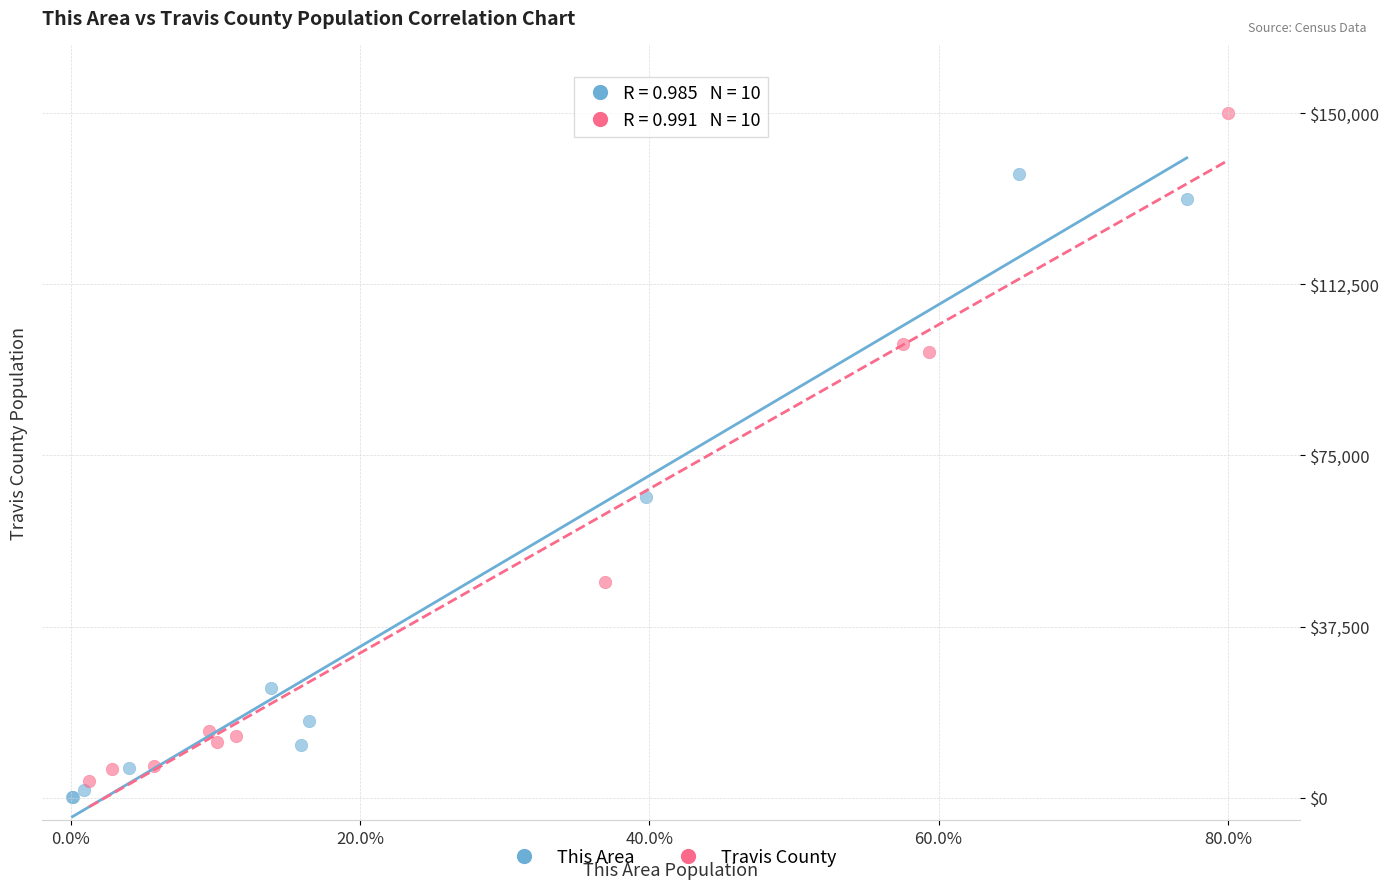

Which series has the largest Y range (max minus min)?

Travis County